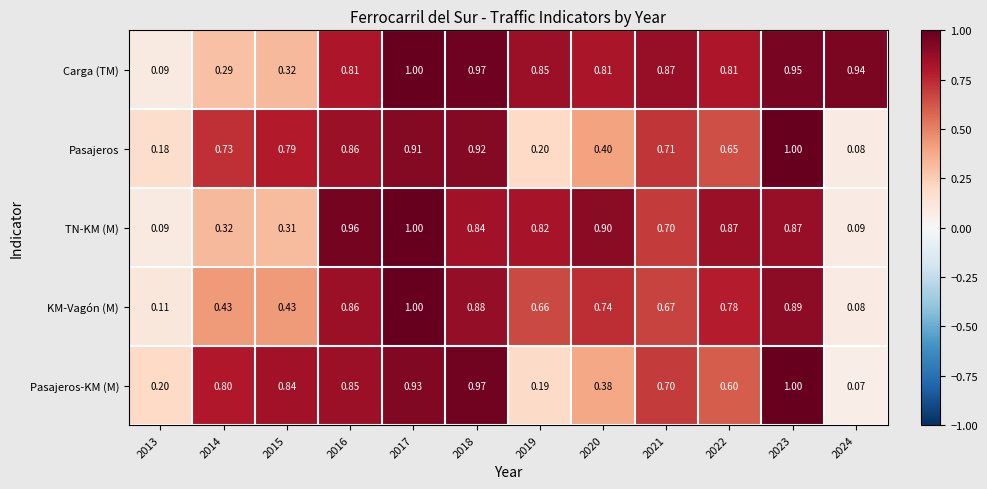

At 2022, list the series in order from smallest to largest.

Pasajeros-KM (M), Pasajeros, KM-Vagón (M), Carga (TM), TN-KM (M)